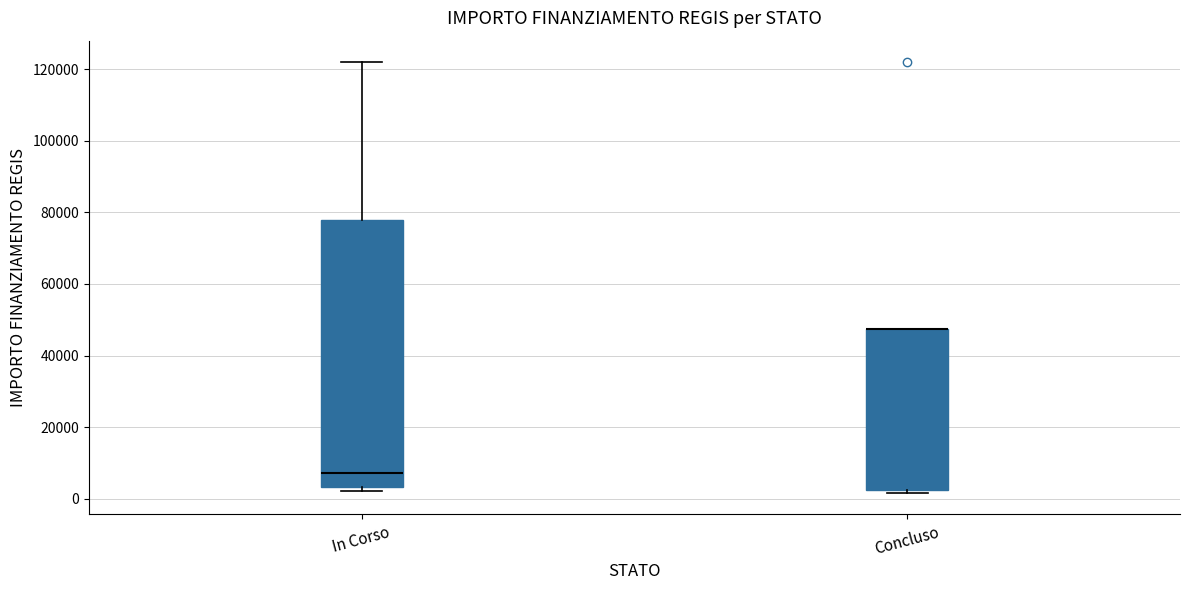

Reading left to right, transcribe this box plot: for each box, give where its median line is, the range the box spans, and where its two whiskers end, as read against the y-axis. The values are not printed on the chart, so give them approximately, as read against the axis.

In Corso: median 8000, box 4000 to 78000, whiskers 2000 to 122000
Concluso: median 48000 (drawn on the box's upper edge), box 2000 to 48000, whiskers 2000 (just below the box's lower edge) to 48000